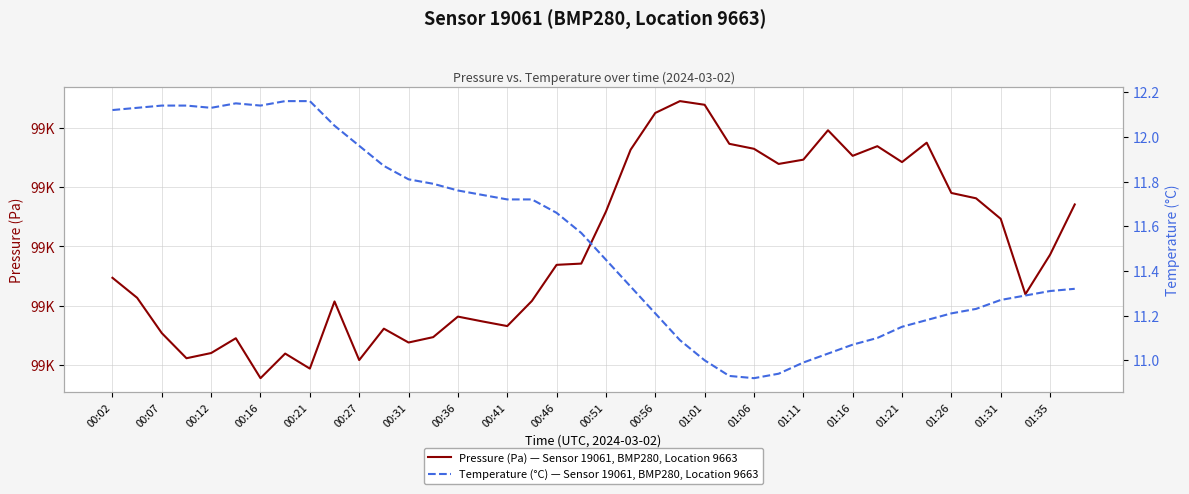

How many lines are shown in the chart?

2